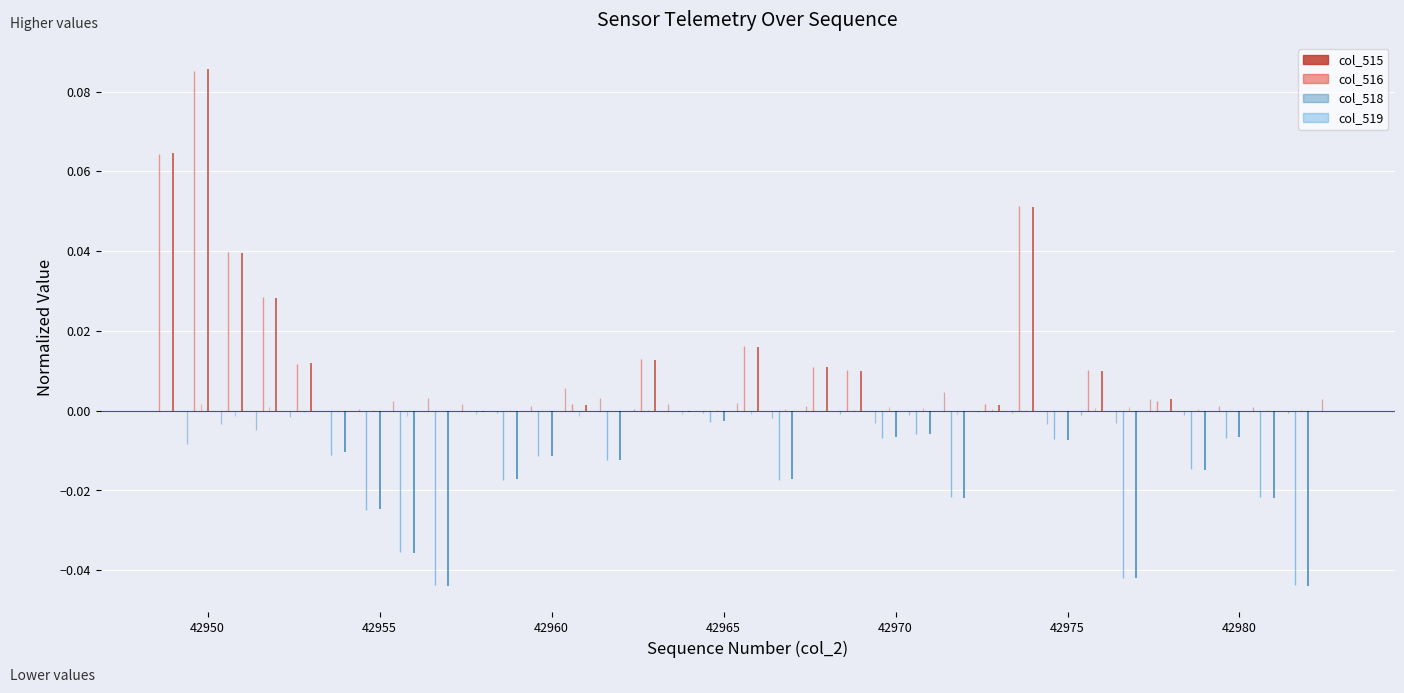

How many distinct data groups are displayed?

4